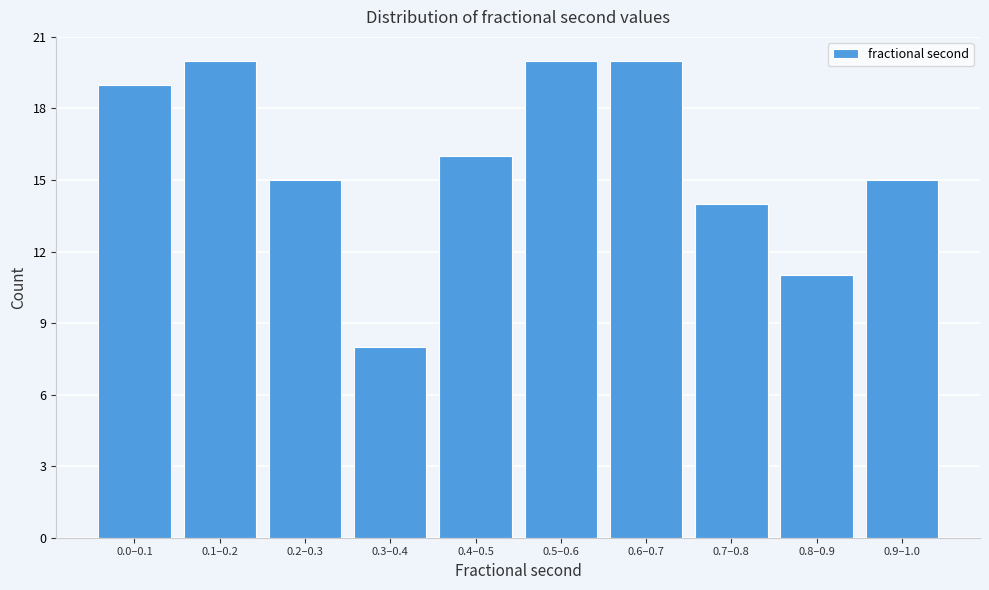

Reading left to right, transcribe all the data shown in this chart.

0.0–0.1=19	0.1–0.2=20	0.2–0.3=15	0.3–0.4=8	0.4–0.5=16	0.5–0.6=20	0.6–0.7=20	0.7–0.8=14	0.8–0.9=11	0.9–1.0=15